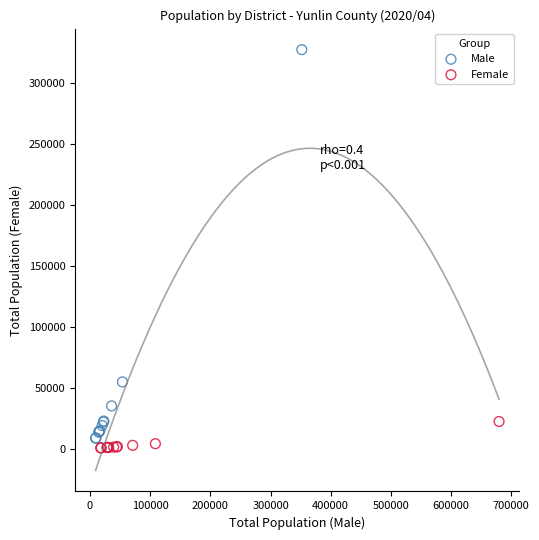

Which series contains the highest Y value?

Male